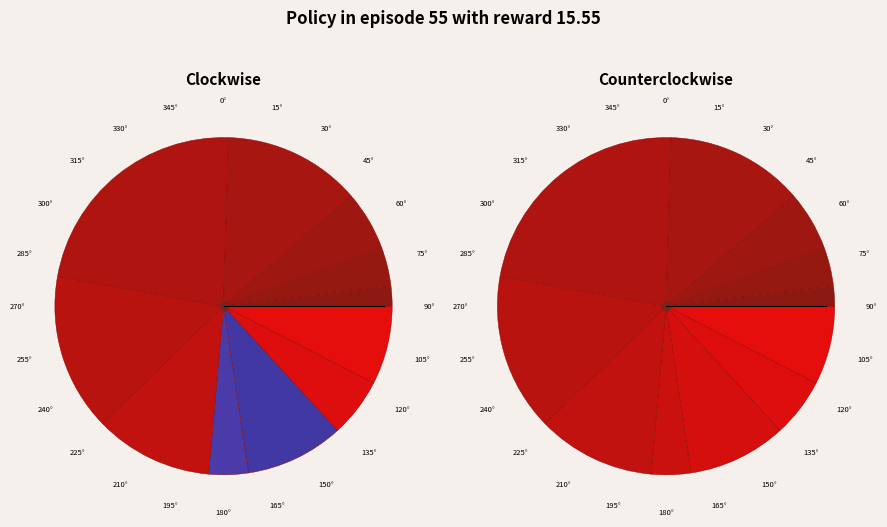

Is it true that 32 is 16% of the pie?

False